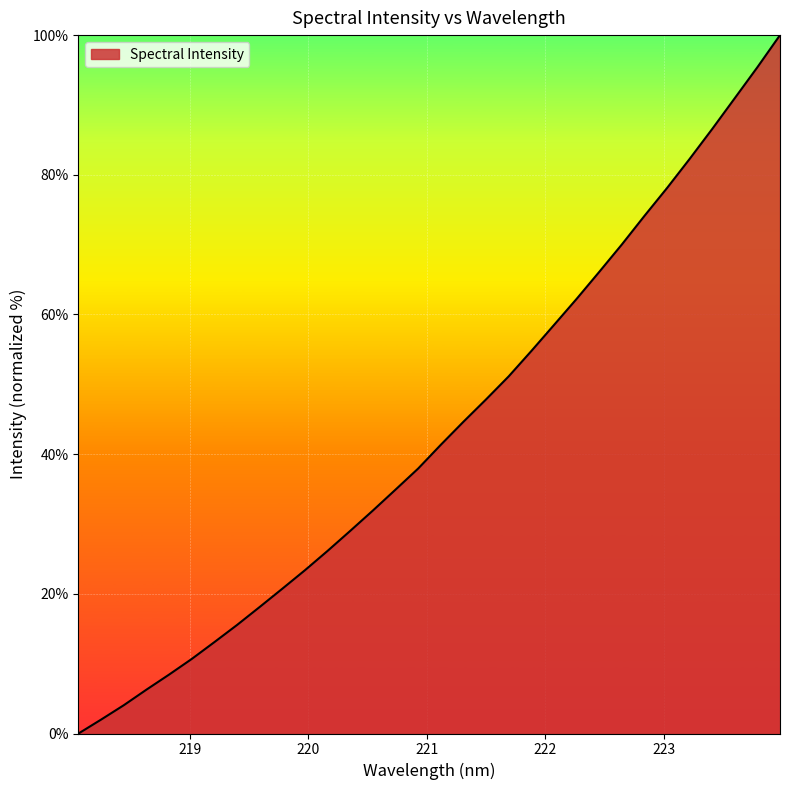

Does the chart display data point markers on the line(s)?

No